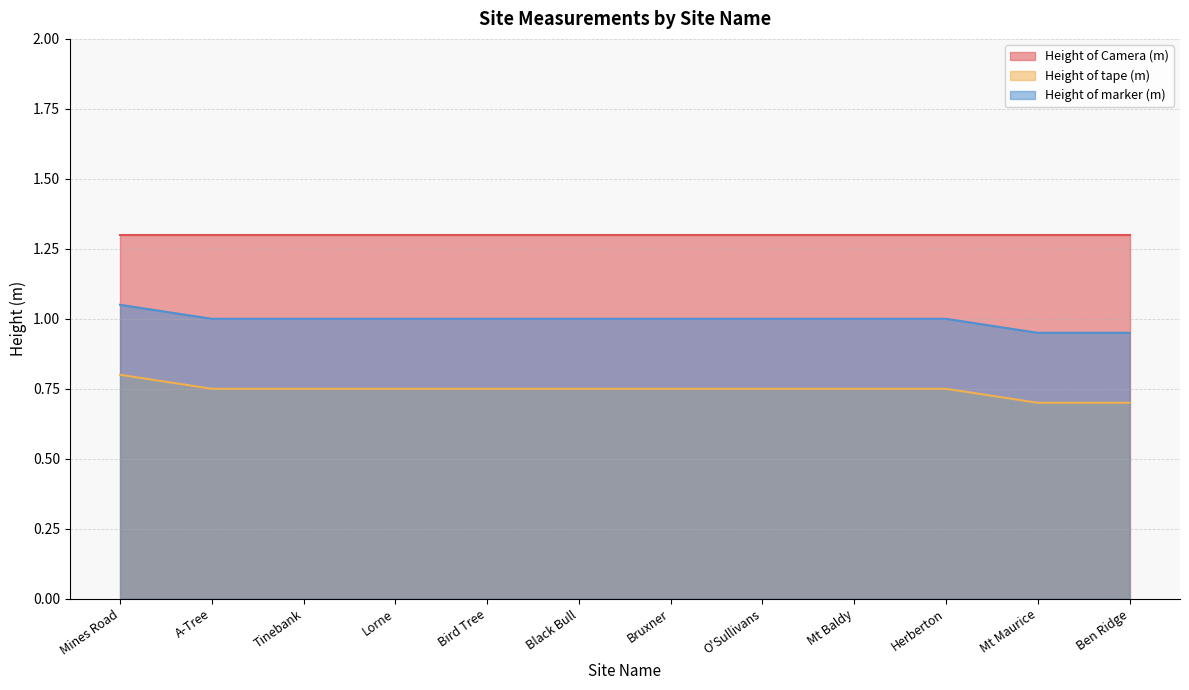

At which category is the sum across all series the highest?

Mines Road